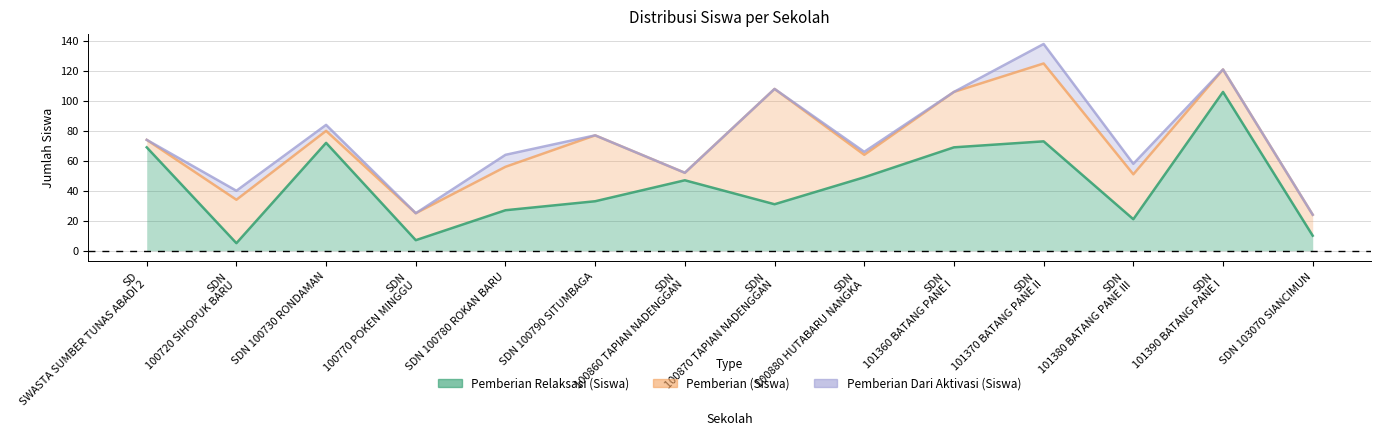

How many data points does each series have?

14